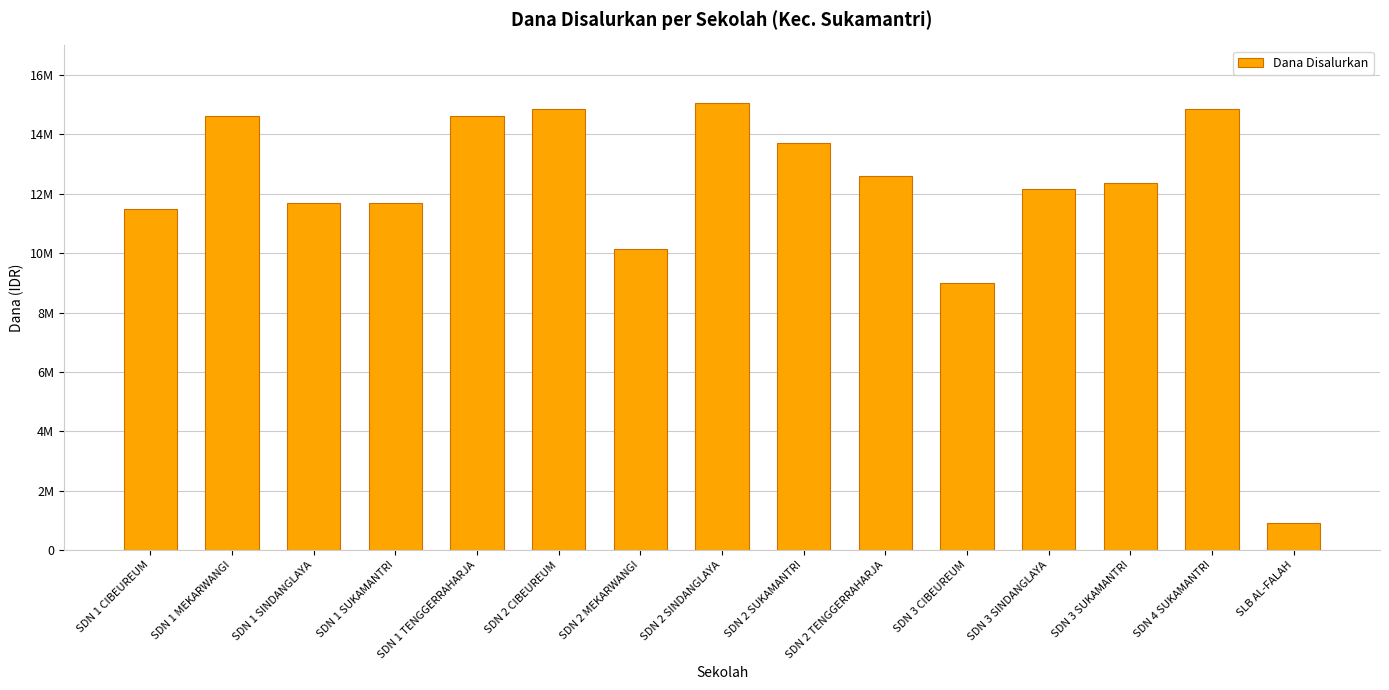

Does the chart contain any negative values?

No